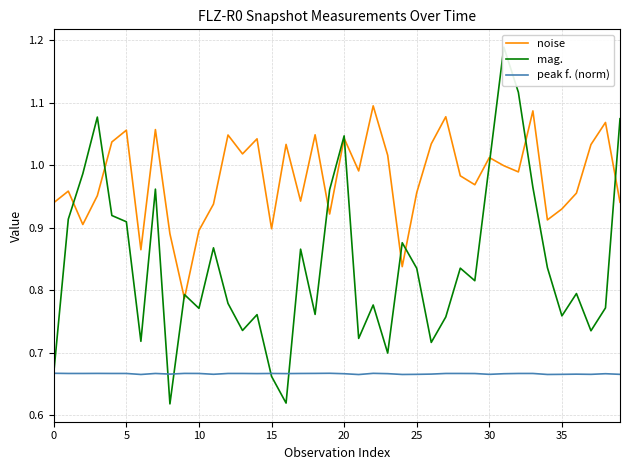

True or false: peak f. (norm) has a value of 0.3 at 18.

False